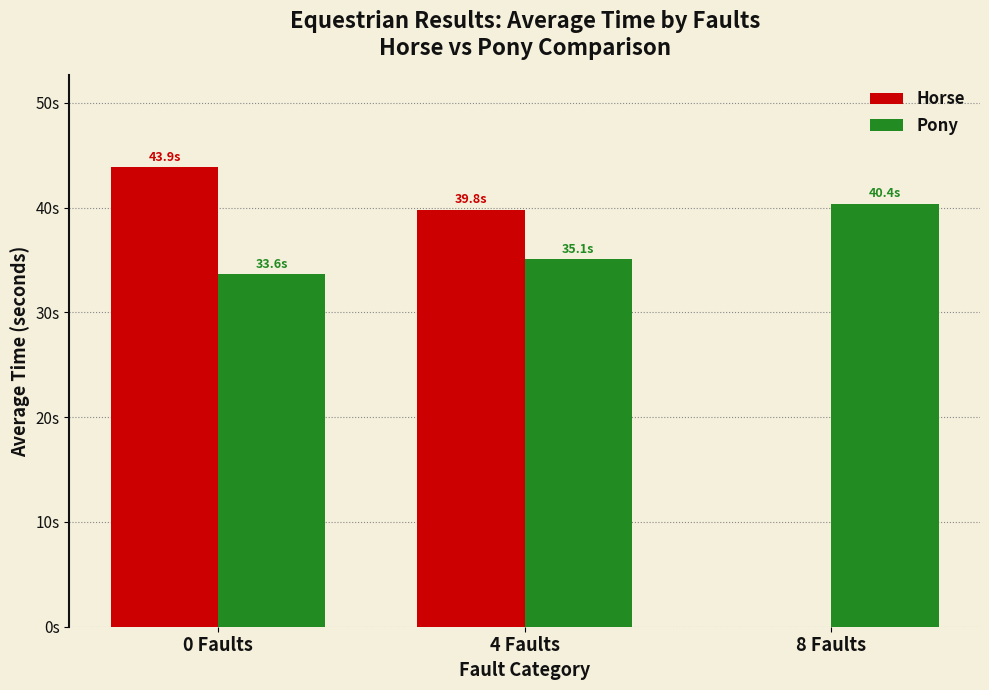

Are the bars horizontal?

No